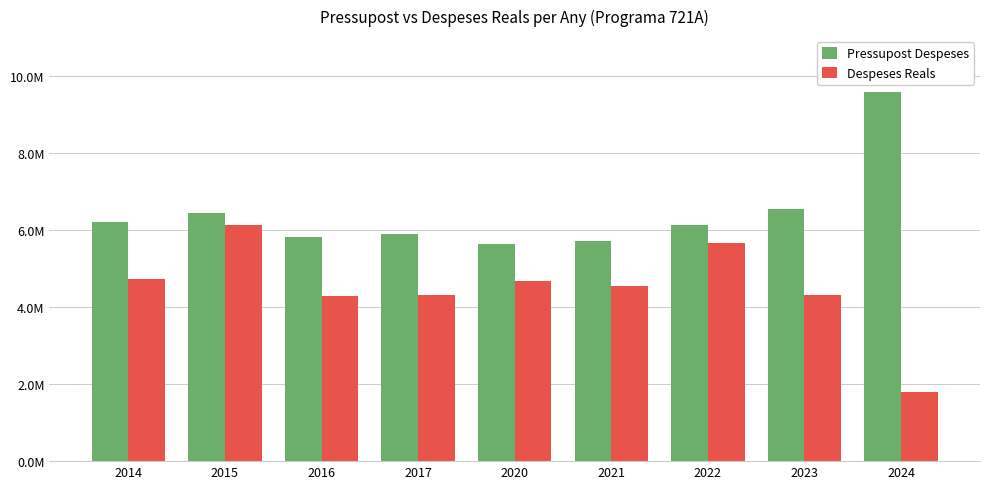

What are all the series names shown in the legend?

Pressupost Despeses, Despeses Reals